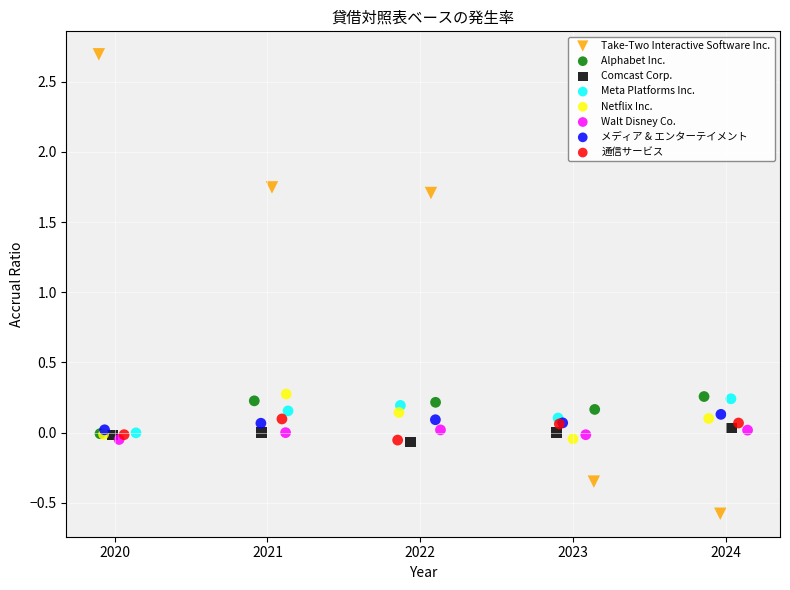

Which series has the largest Y range (max minus min)?

Take-Two Interactive Software Inc.